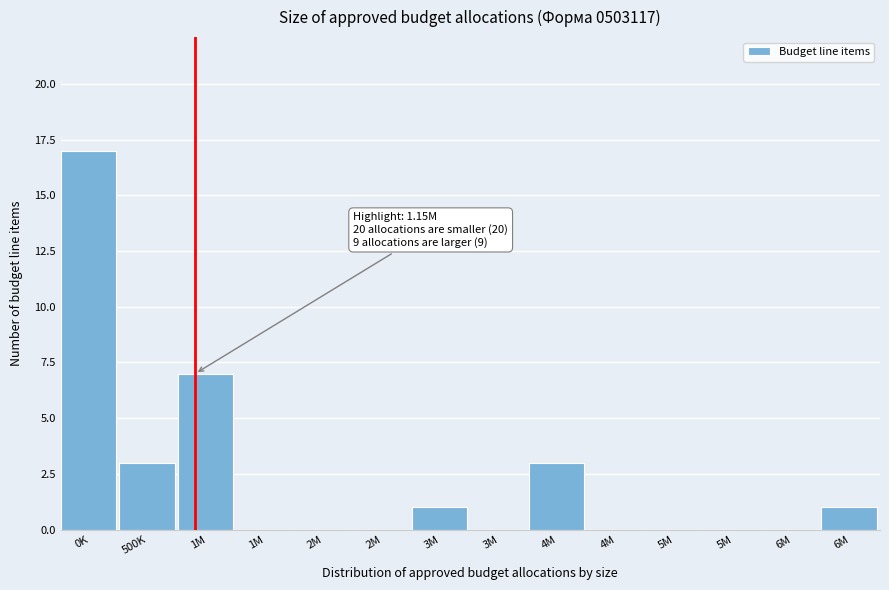

Are the bars horizontal?

No